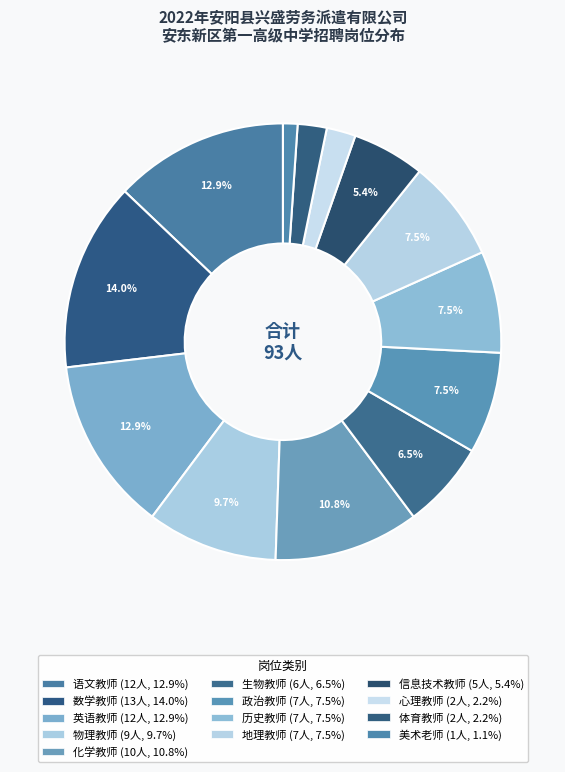

How many segments does this pie chart have?

13